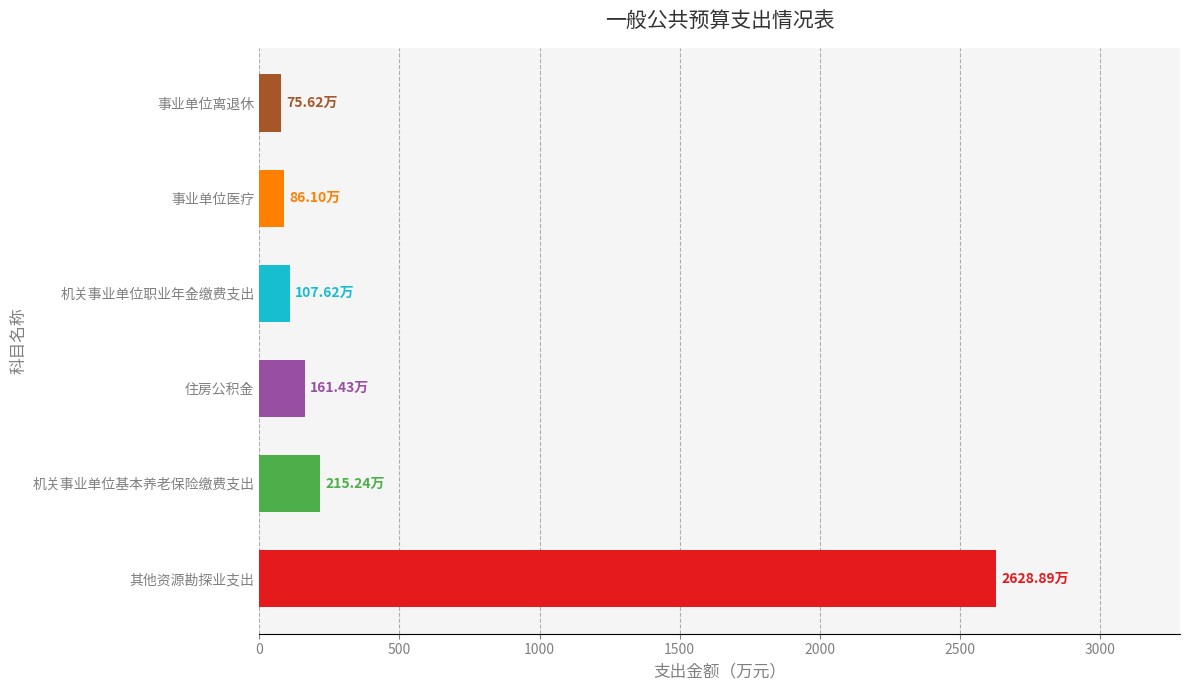

Between 事业单位离退休 and 住房公积金, which is larger?

住房公积金